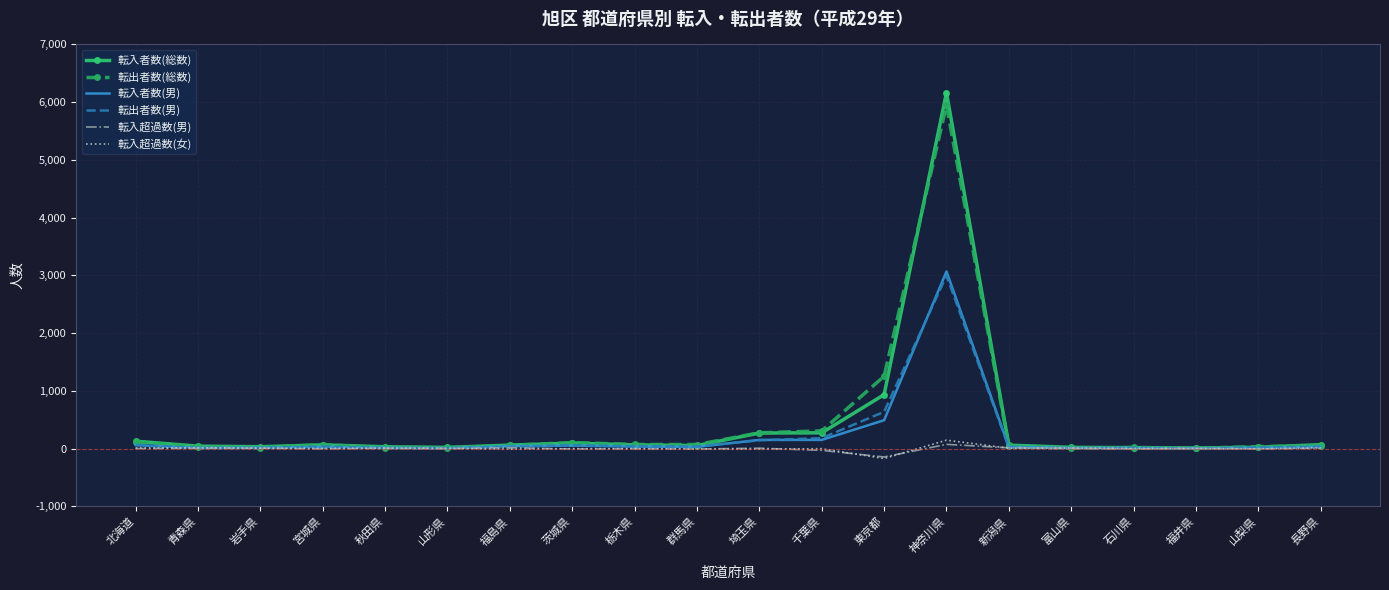

What is the smallest value displayed?

-172